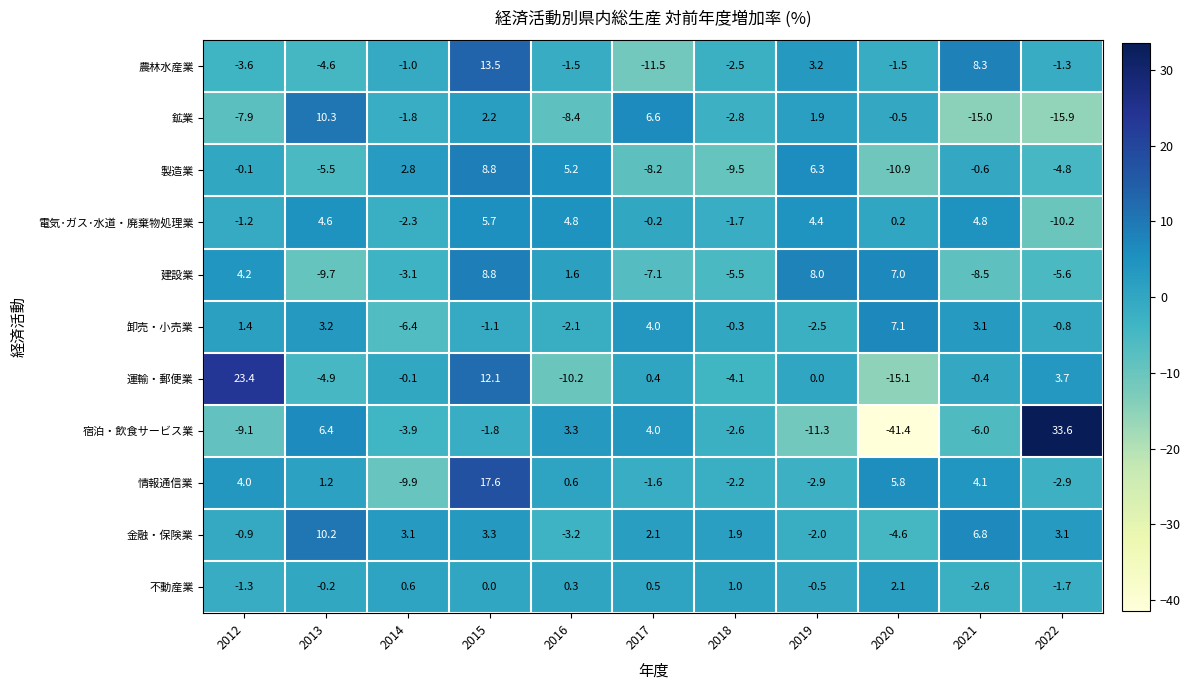

At 2012, list the series in order from smallest to largest.

宿泊・飲食サービス業, 鉱業, 農林水産業, 不動産業, 電気･ガス･水道・廃棄物処理業, 金融・保険業, 製造業, 卸売・小売業, 情報通信業, 建設業, 運輸・郵便業